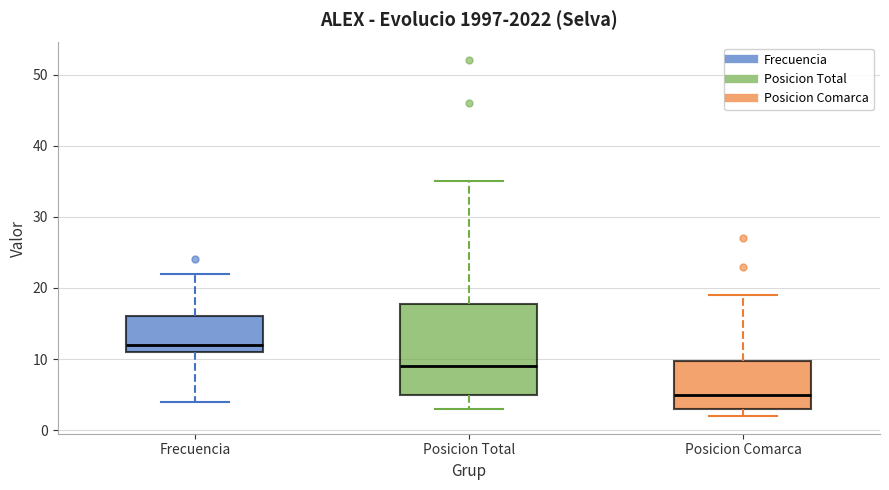

Where does the lower whisker of the box for Posicion Total end on the y-axis? The values are not printed on the chart, so give them approximately, as read against the axis.

3